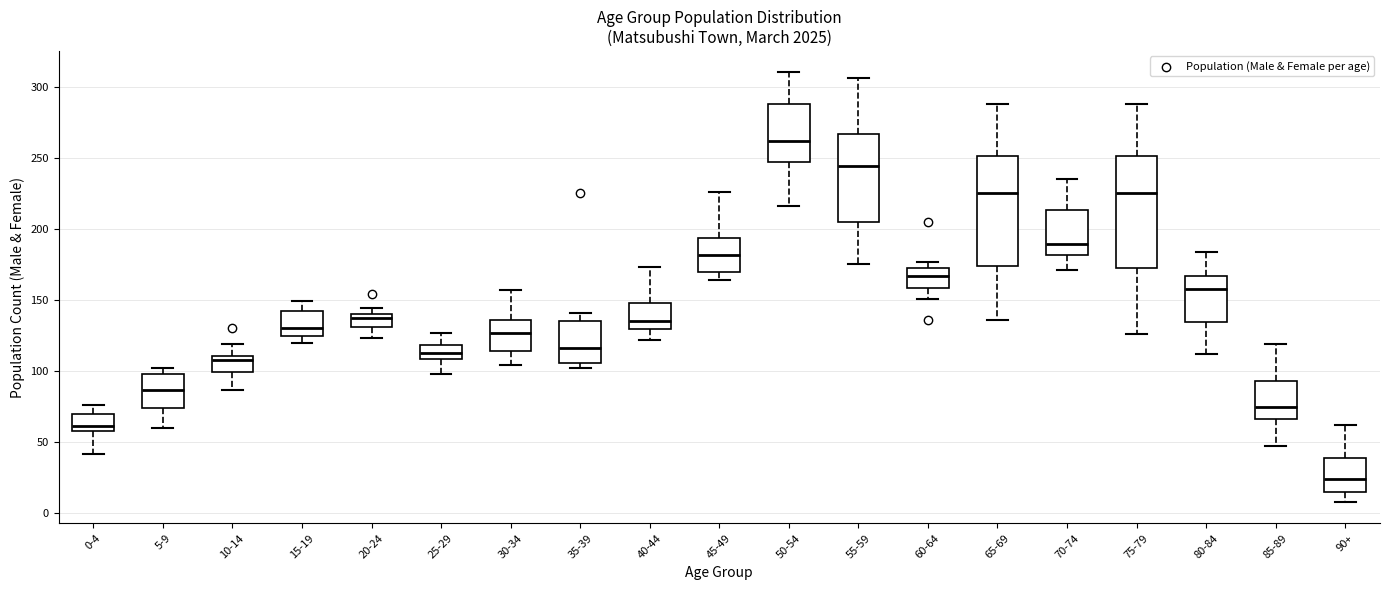

Reading left to right, read every box against the y-axis: the position of its median line, the range the box covers, and the ends of its whiskers. The values are not printed on the chart, so give them approximately, as read against the axis.

0-4: median 60 (just above the box's lower edge), box 60 to 70, whiskers 40 to 75
5-9: median 85, box 75 to 100, whiskers 60 to 100 (just above the box's upper edge)
10-14: median 110 (just below the box's upper edge), box 100 to 110, whiskers 85 to 120
15-19: median 130, box 125 to 140, whiskers 120 to 150
20-24: median 140 (just below the box's upper edge), box 130 to 140, whiskers 125 to 145
25-29: median 115, box 110 to 120, whiskers 100 to 125
30-34: median 125, box 115 to 135, whiskers 105 to 155
35-39: median 115, box 105 to 135, whiskers 100 to 140
40-44: median 135, box 130 to 150, whiskers 120 to 175
45-49: median 180, box 170 to 195, whiskers 165 to 225
50-54: median 260, box 245 to 290, whiskers 215 to 310
55-59: median 245, box 205 to 265, whiskers 175 to 305
60-64: median 165, box 160 to 175, whiskers 150 to 175 (just above the box's upper edge)
65-69: median 225, box 175 to 250, whiskers 135 to 290
70-74: median 190, box 180 to 215, whiskers 170 to 235
75-79: median 225, box 175 to 250, whiskers 125 to 290
80-84: median 160, box 135 to 165, whiskers 110 to 185
85-89: median 75, box 65 to 95, whiskers 45 to 120
90+: median 25, box 15 to 40, whiskers 10 to 60